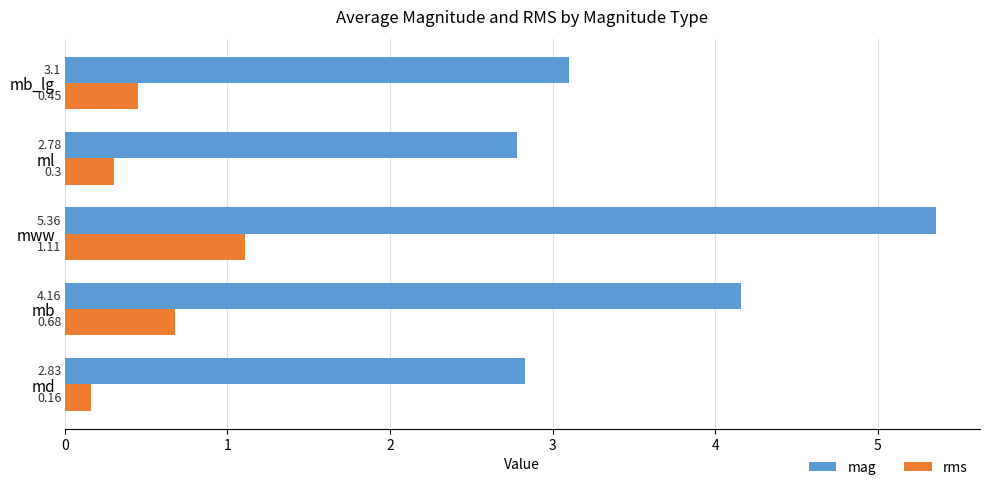

At which label does rms reach its peak?

mww